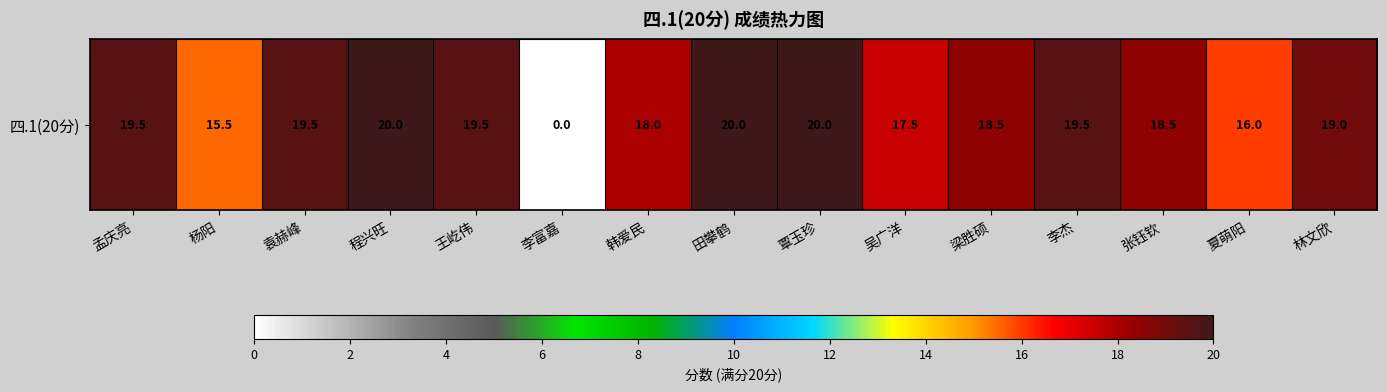

List the labels in order of value, largest first.

程兴旺, 田攀鹤, 覃玉珍, 孟庆亮, 袁赫峰, 王屹伟, 李杰, 林文欣, 梁胜硕, 张钰钦, 韩爱民, 吴广洋, 夏萌阳, 杨阳, 李富嘉